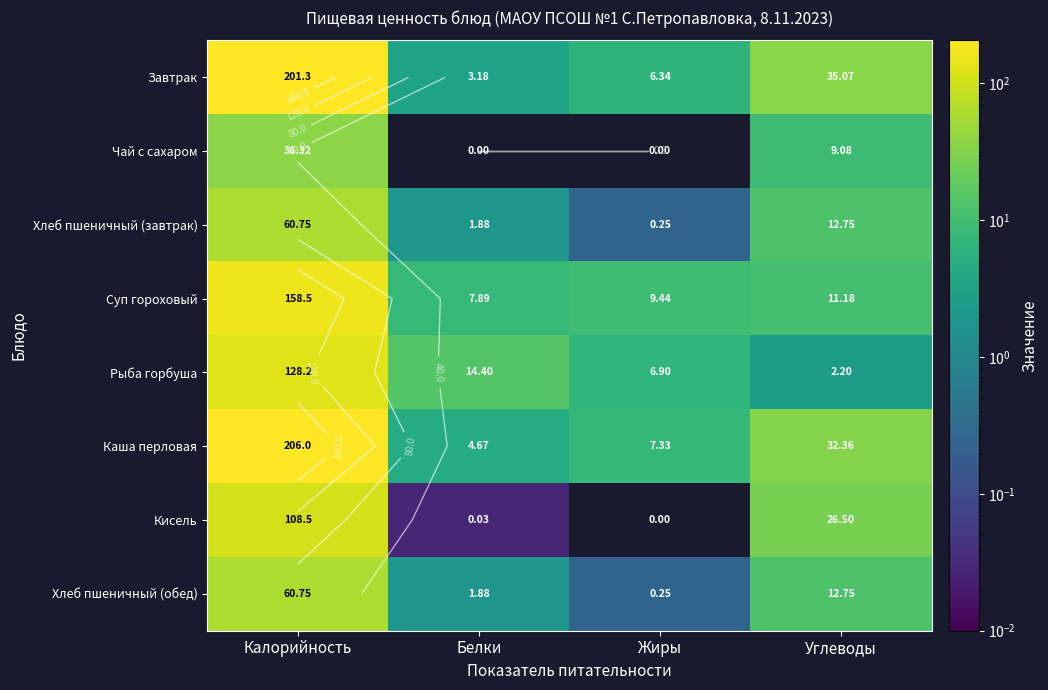

What is the sum of the Чай с сахаром values at Углеводы and Калорийность?

45.4